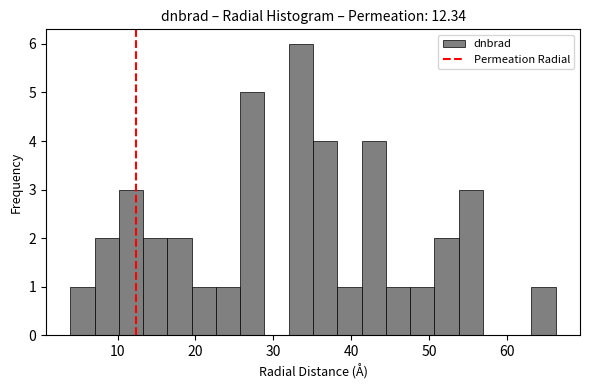

Around what value on the x-axis is the tallest bar? Give the approximate position of its centre, as read against the axis.

34